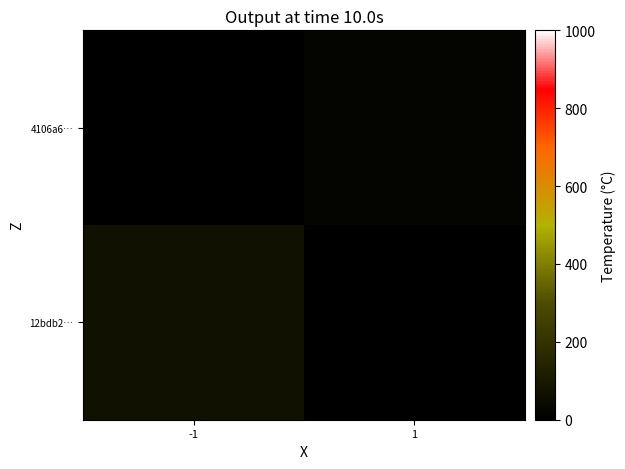

How many categories are shown in the chart?

2